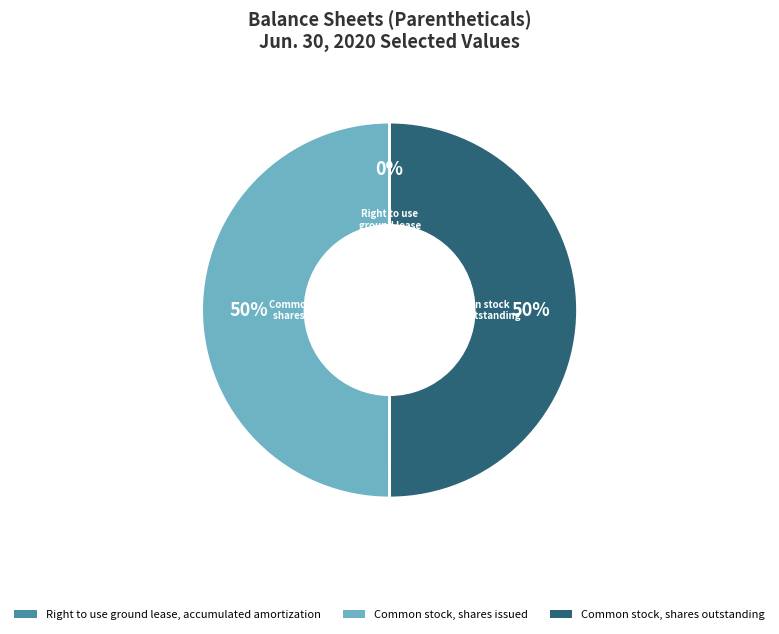

The Common stock, shares issued slice represents 42% of the pie. True or false?

False